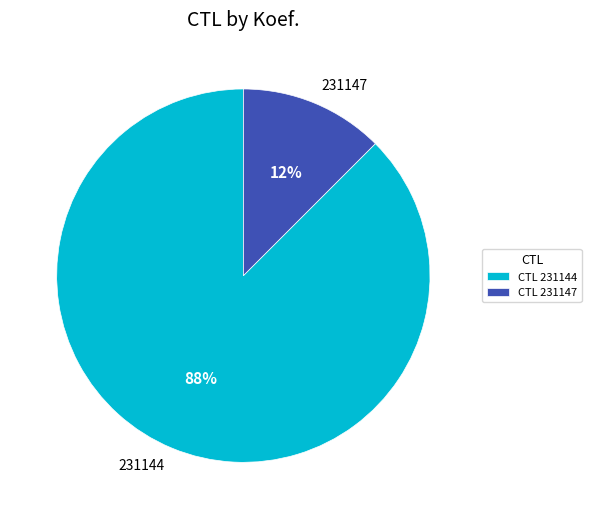

To the nearest percent, what is the average slice percentage?

50%